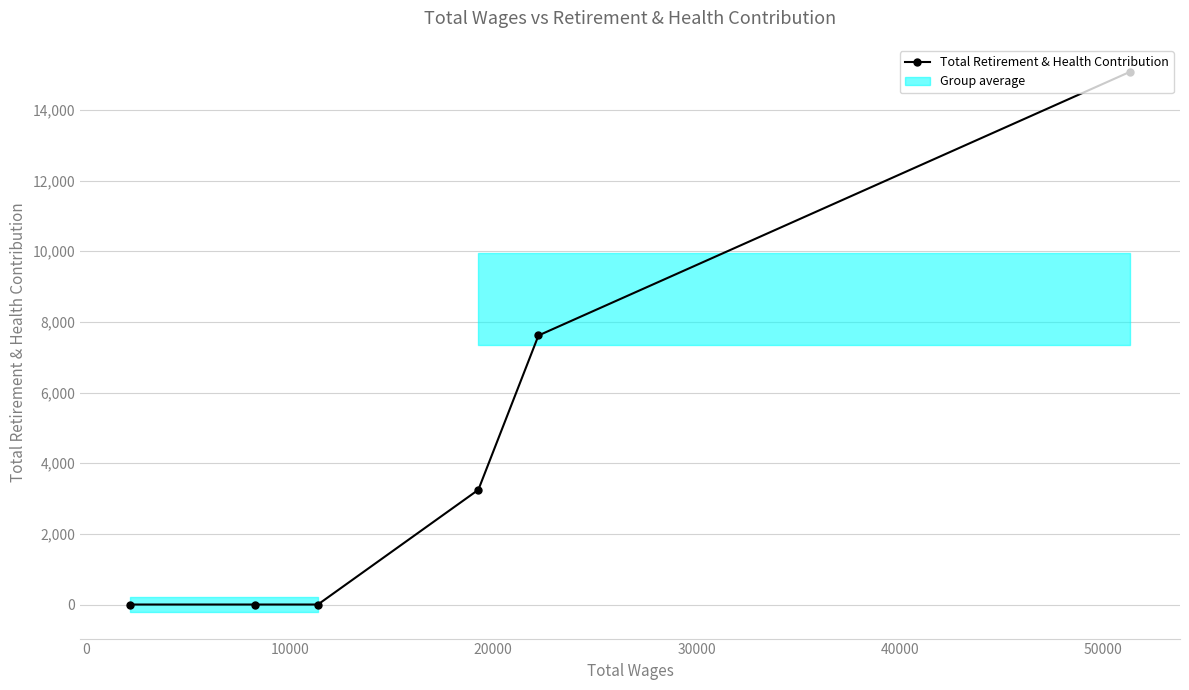

What is the average value?

4324